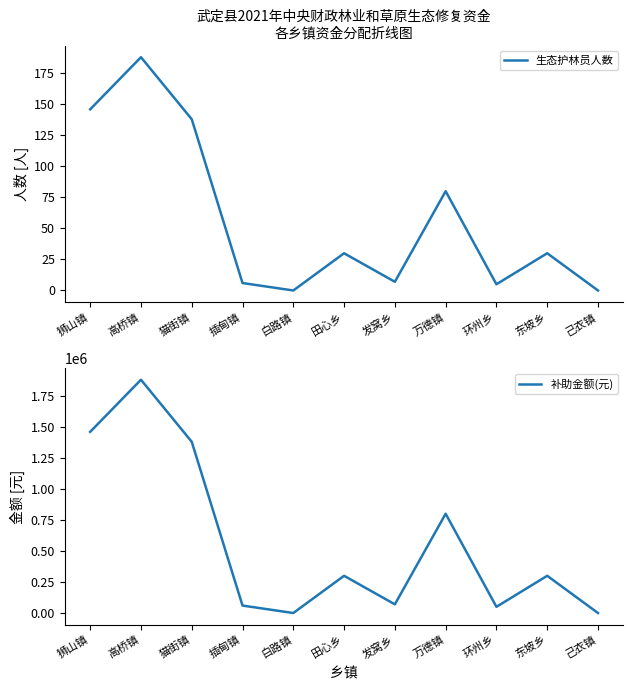

What is the value of the 生态护林员人数 point at the 1st from the left?

146